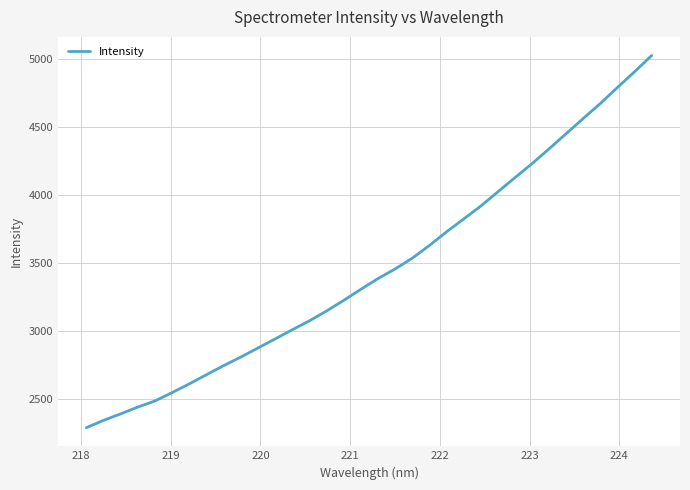

What is the difference between the second highest and second lowest values?

2567.6